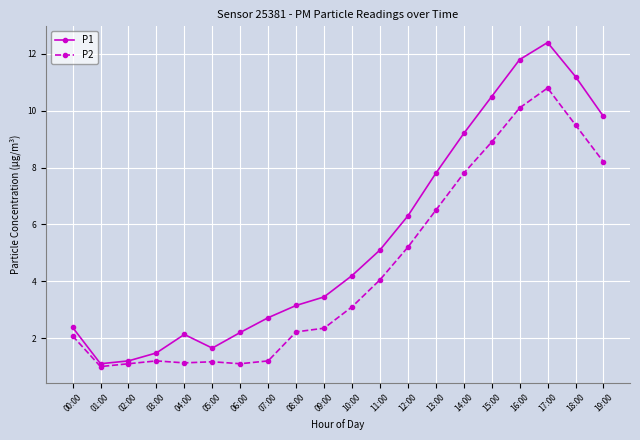

What position from the right is 06:00?

14